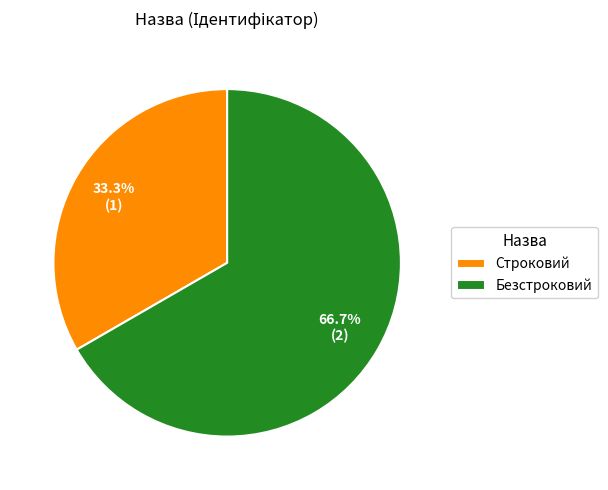

Which has a higher value, Строковий or Безстроковий?

Безстроковий